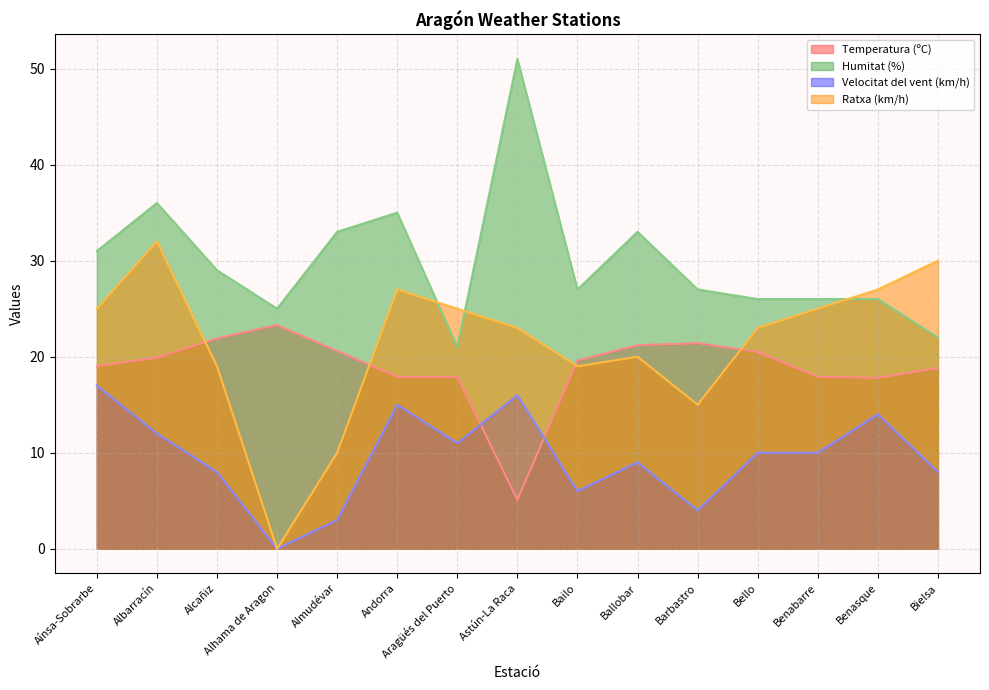

At which category does Ratxa (km/h) reach its first local peak?

Albarracín